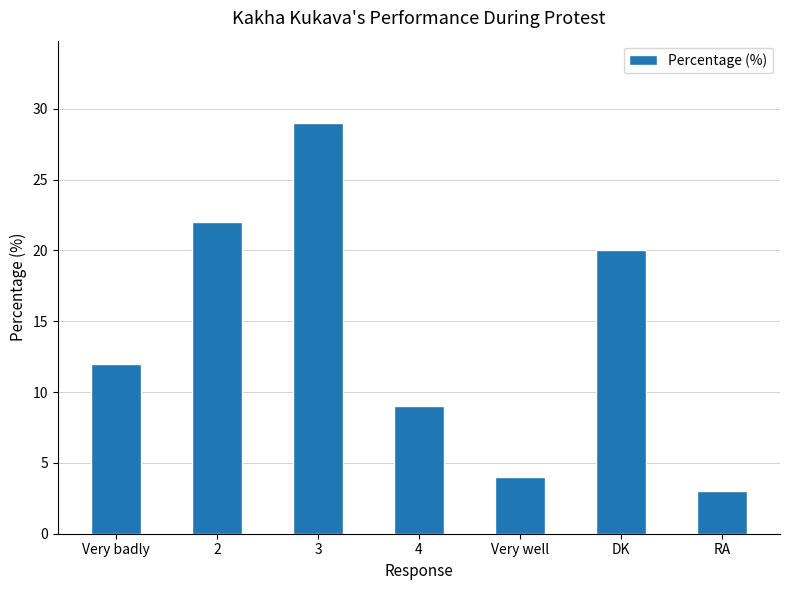

Reading right to left, extract all data points from this chart.

3	20	4	9	29	22	12